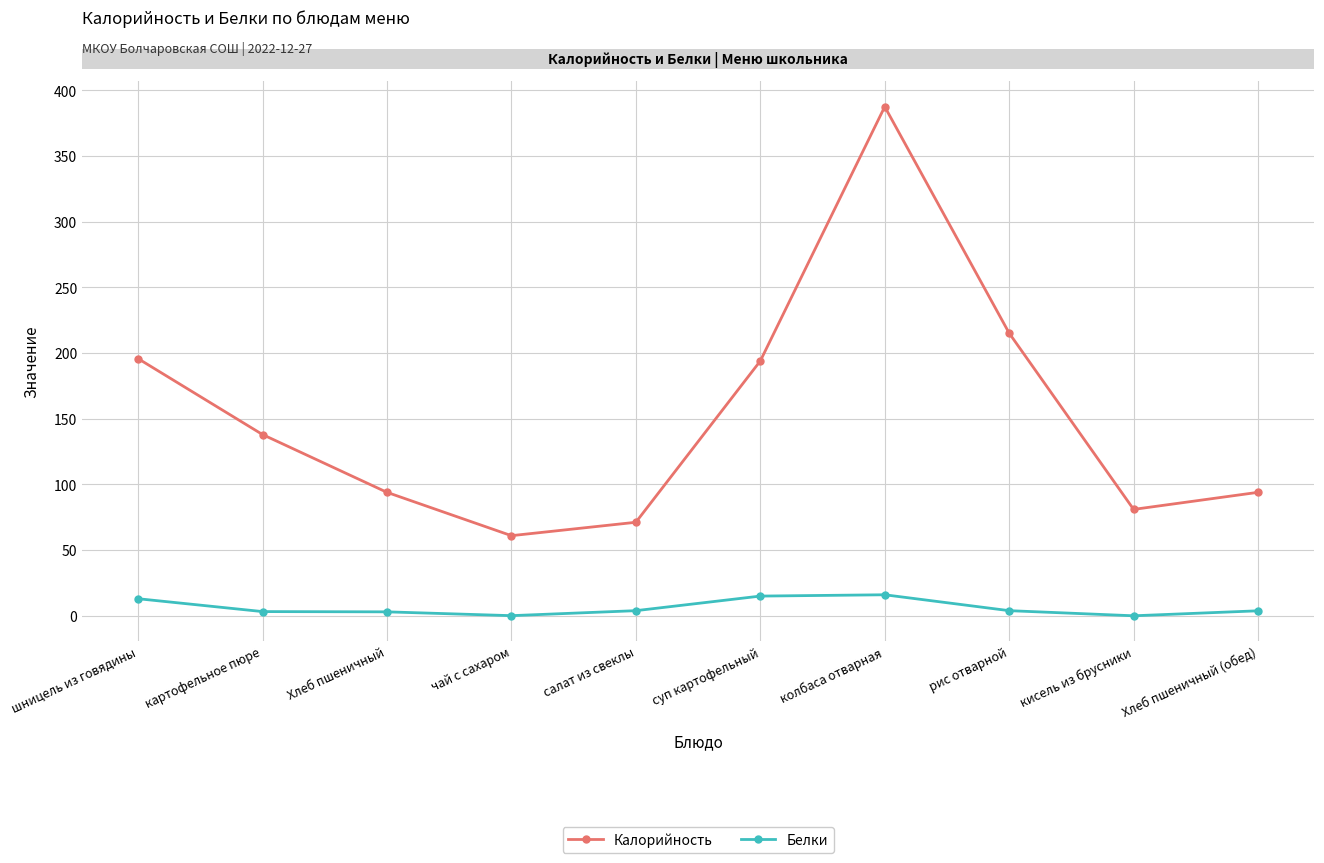

What is the average value of the Калорийность series?

153.2